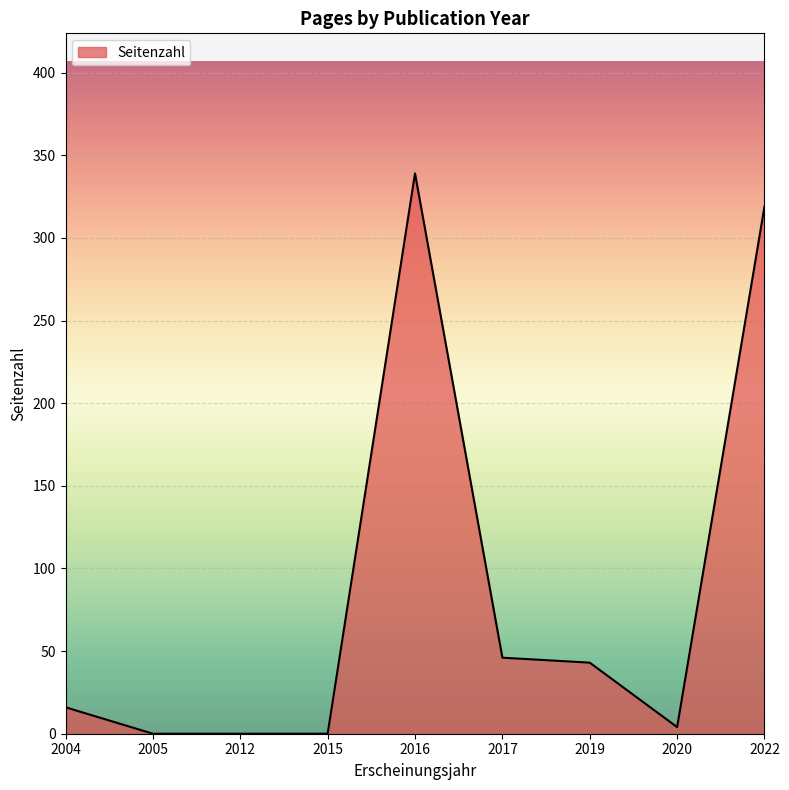

What is the difference between the values at 2015 and 2016?

339